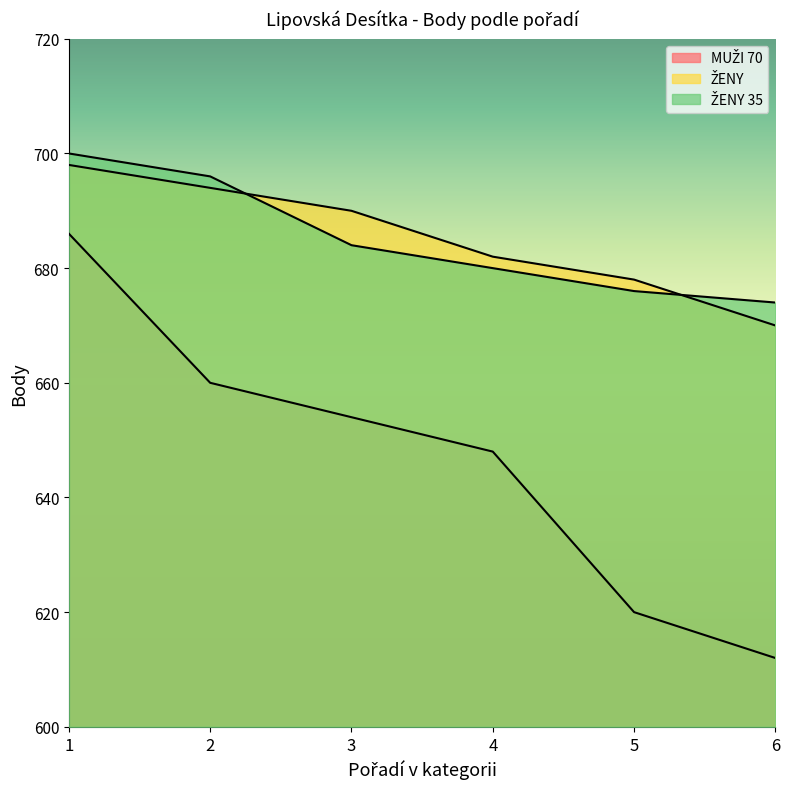

What is the sum of all ŽENY values?

4112